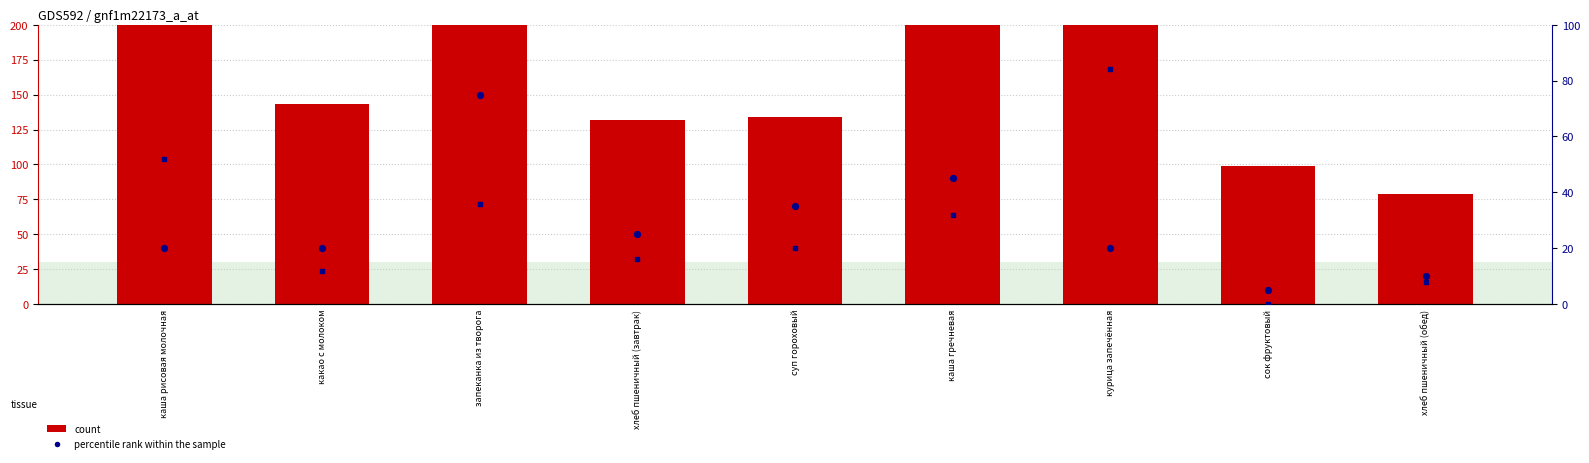

What are all the series names shown in the legend?

count, percentile rank within the sample